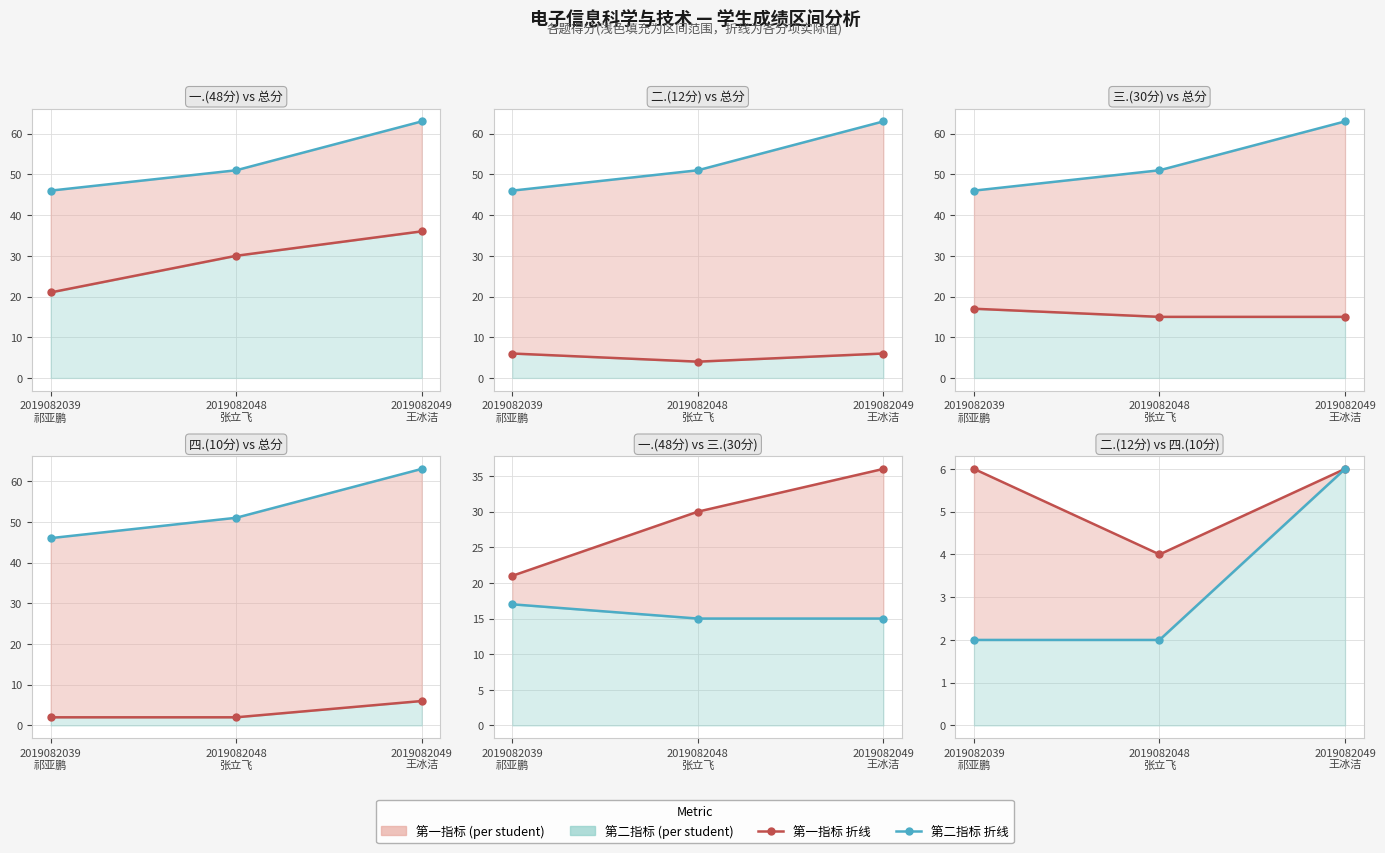

Reading left to right, what are all the values shown in this chart?

一.(48分): 21	30	36
总分: 46	51	63
二.(12分): 6	4	6
三.(30分): 17	15	15
四.(10分): 2	2	6